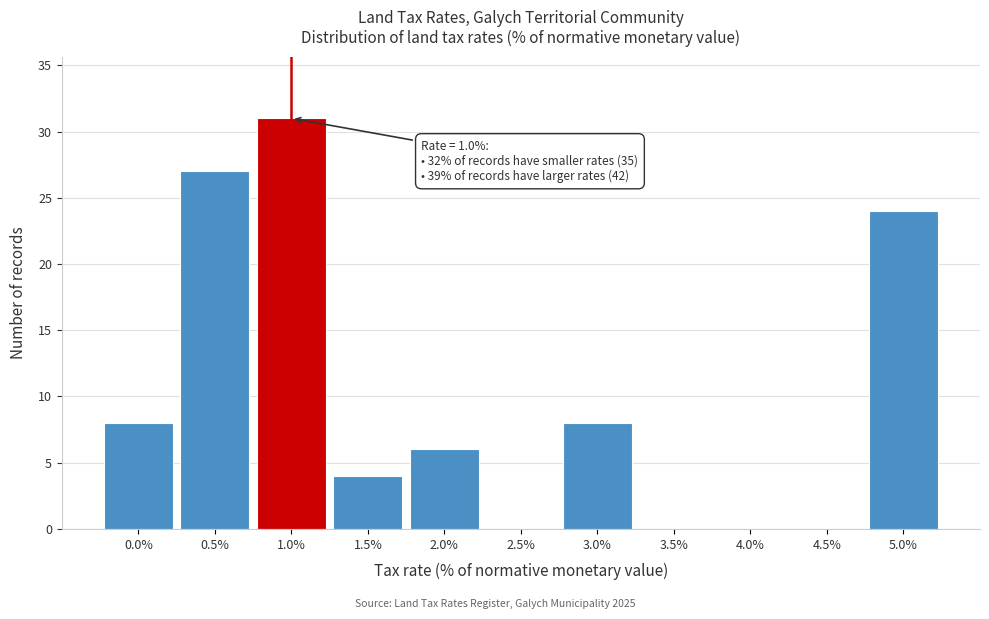

Reading left to right, transcribe all the data shown in this chart.

0.0%=8	0.5%=27	1.0%=31	1.5%=4	2.0%=6	2.5%=0	3.0%=8	3.5%=0	4.0%=0	4.5%=0	5.0%=24